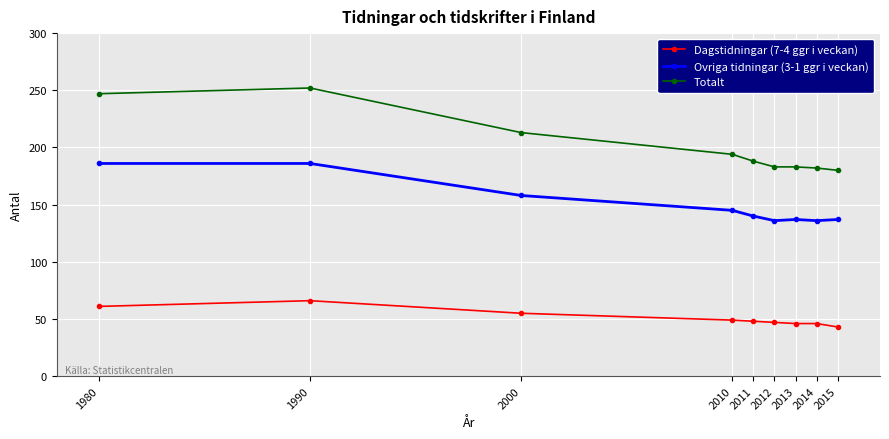

Which series has the largest total across all categories?

Totalt